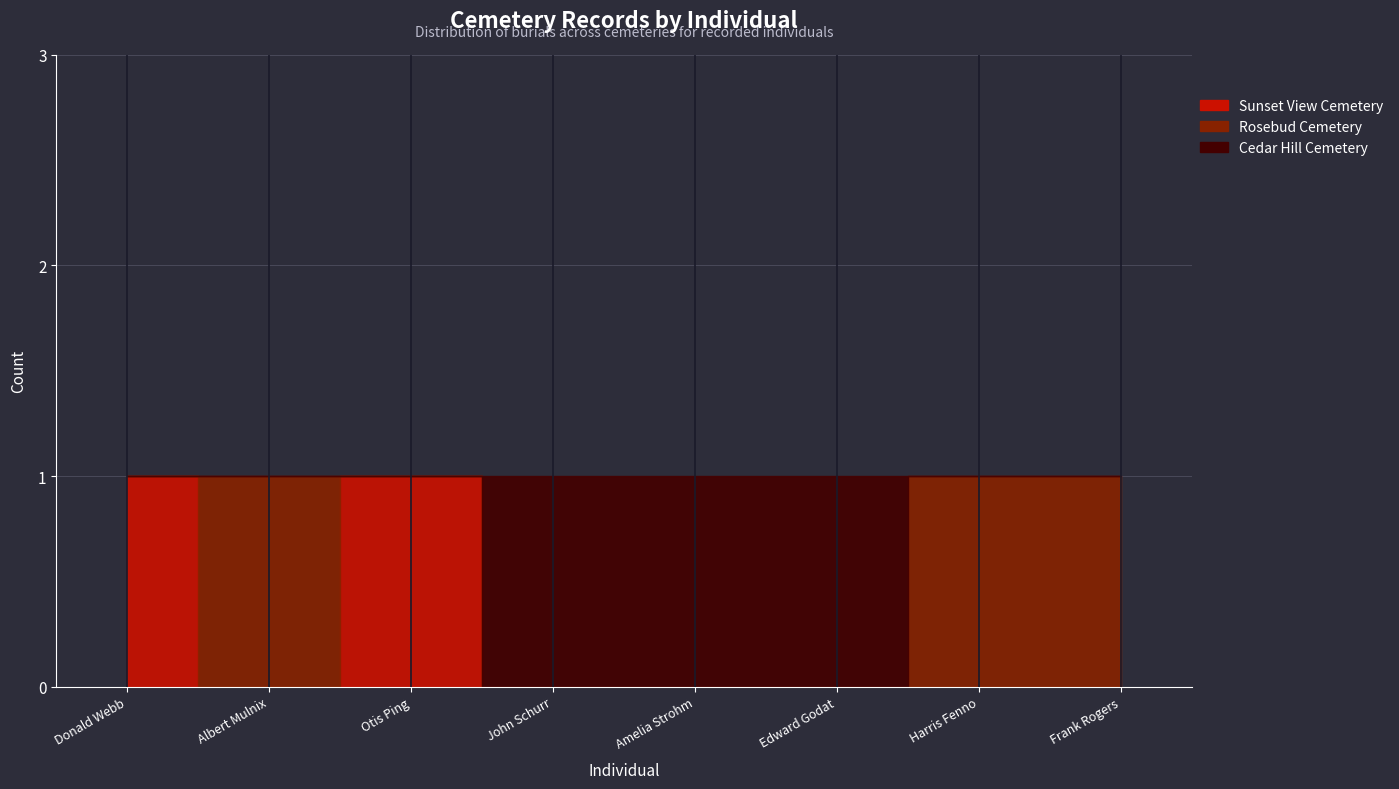

What is the highest value of the Sunset View Cemetery series?

1